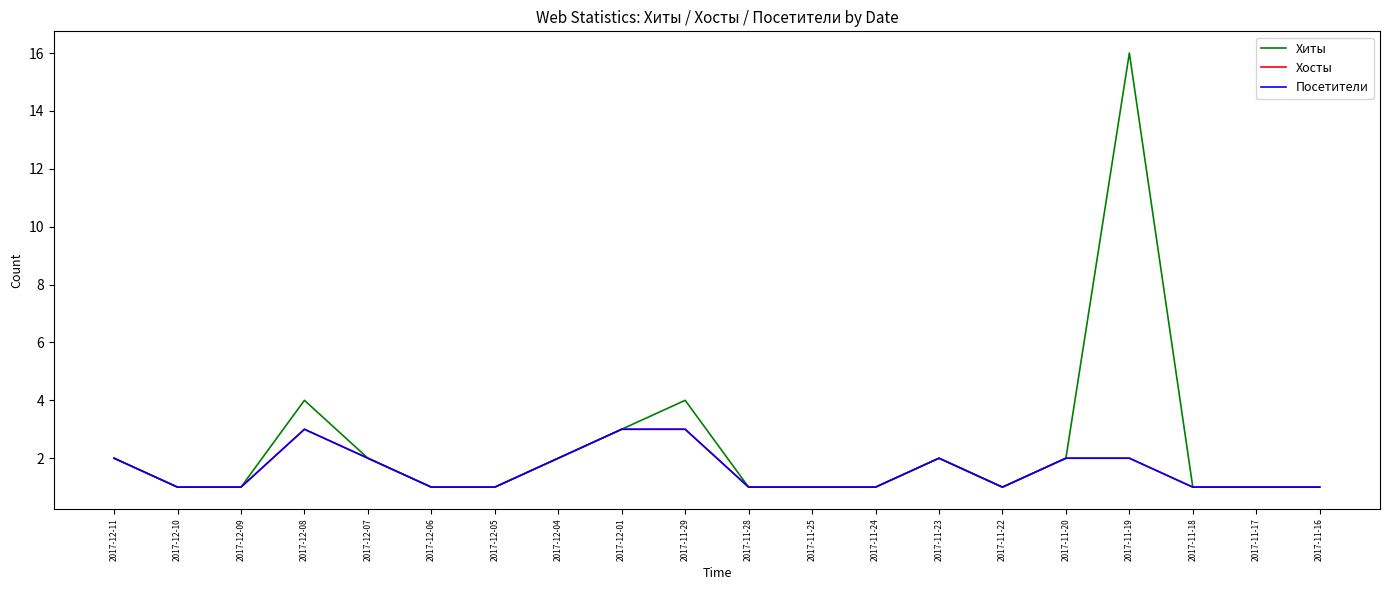

At which label is Хосты closest to 2?

2017-12-11